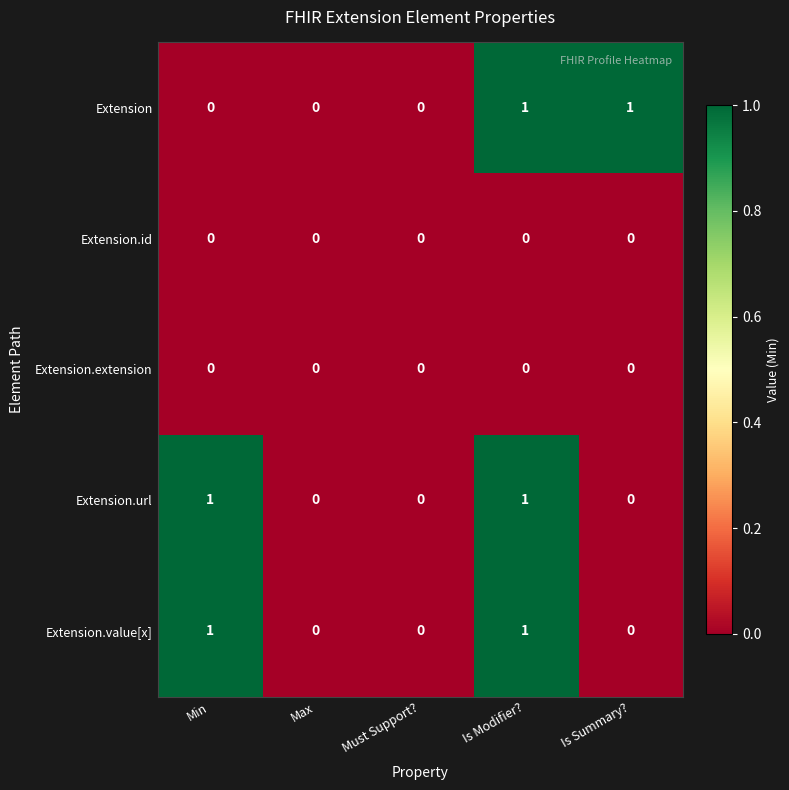

What is the total value across all series at Min?

2